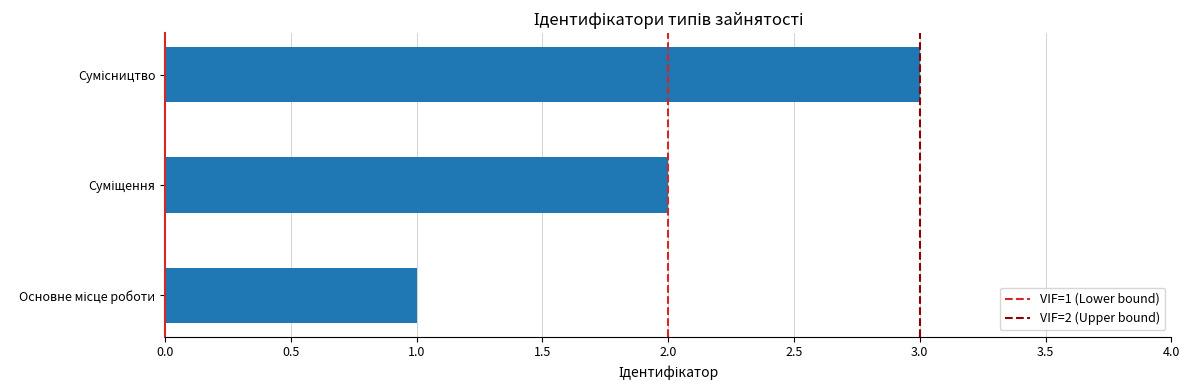

What is the maximum value shown in the chart?

3